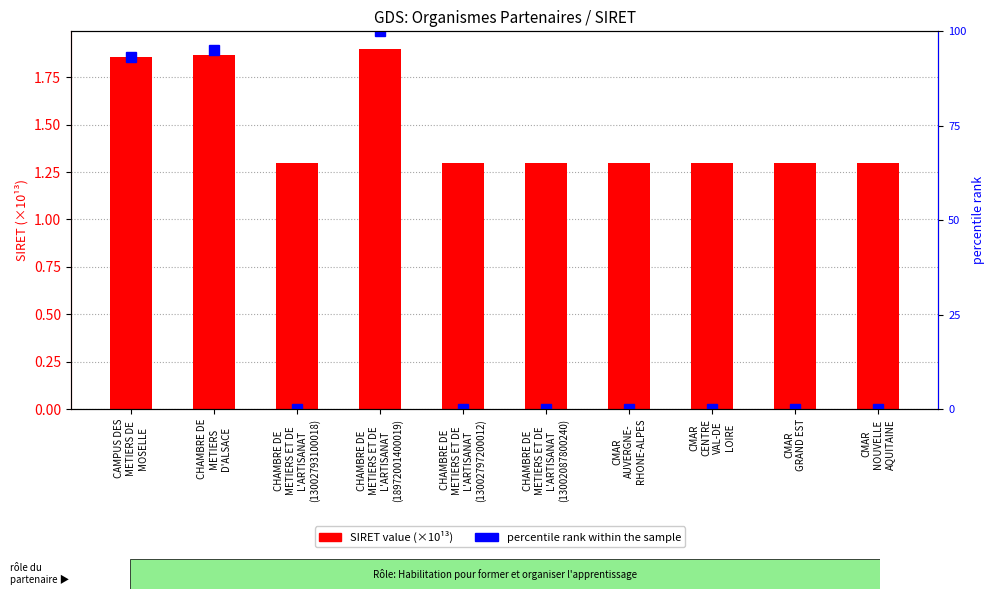

What value does the percentile rank within the sample series have at CHAMBRE DE
METIERS ET DE
L'ARTISANAT
(18972001400019)?

100.0